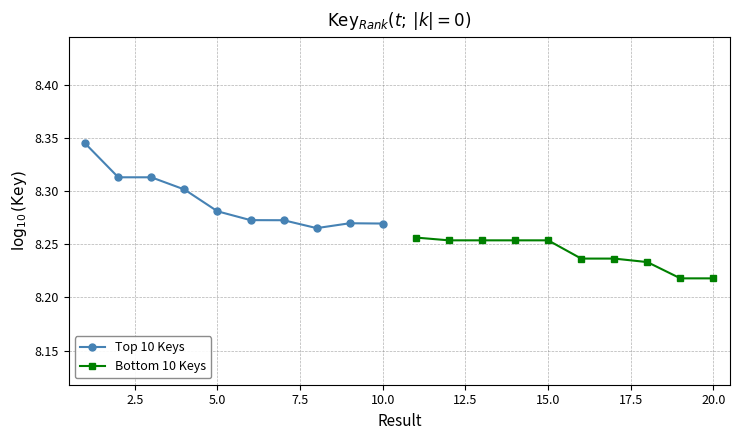

What is the greatest value displayed?

8.3